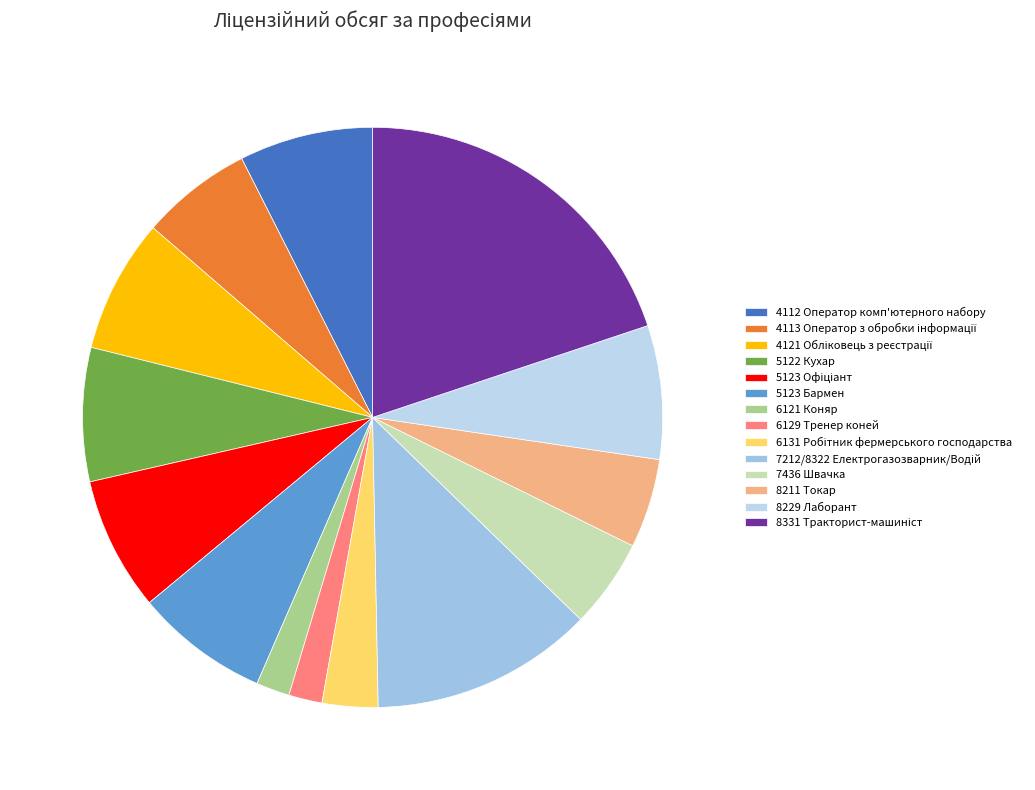

Count the number of slices in the pie.

14